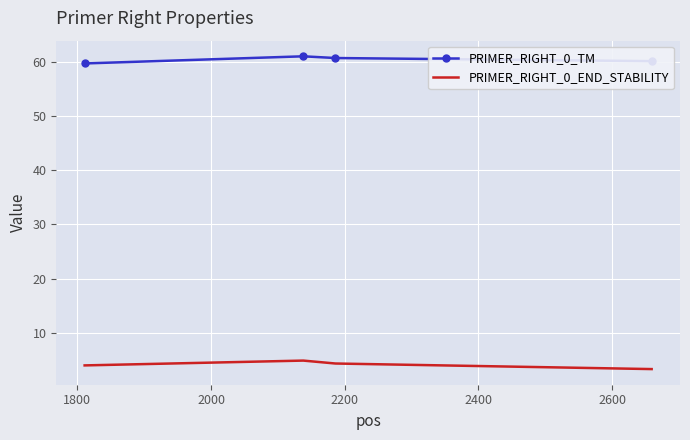

List the series in order of their peak value, lowest first.

PRIMER_RIGHT_0_END_STABILITY, PRIMER_RIGHT_0_TM